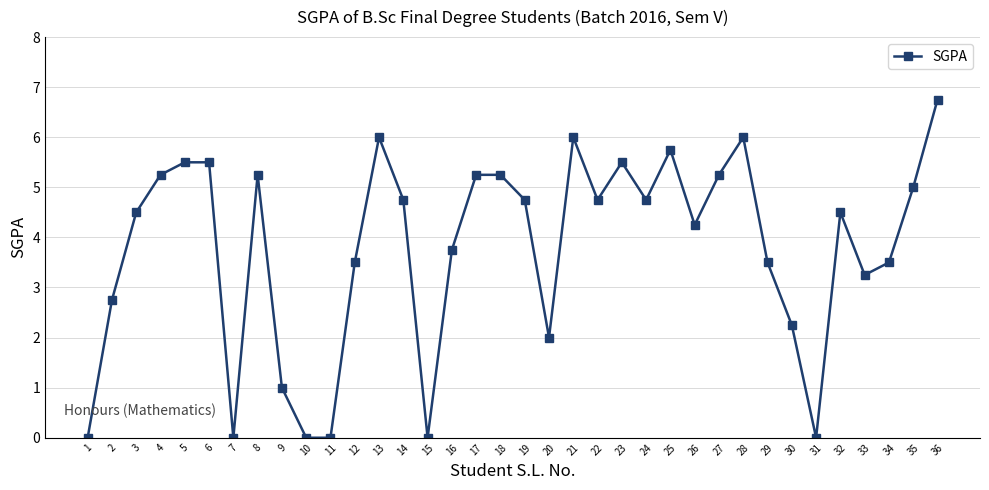

True or false: there are more than 0 points higher than both neighbors.

True